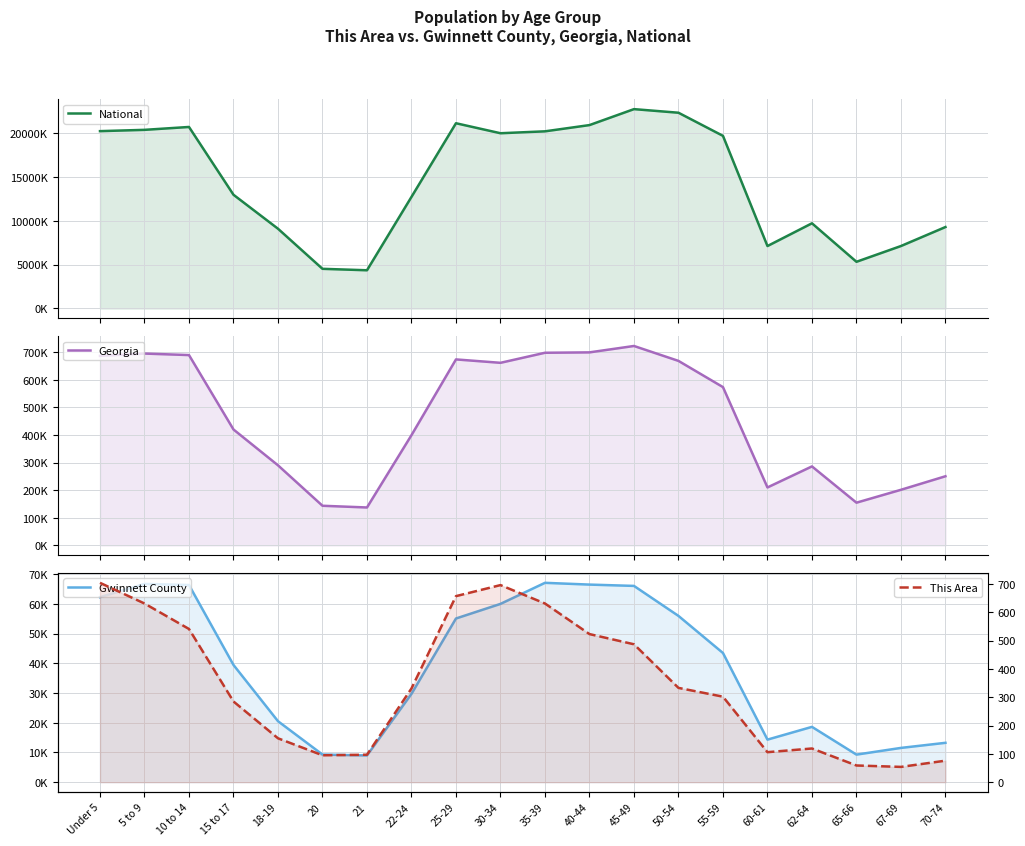

What position from the left is 35-39?

11